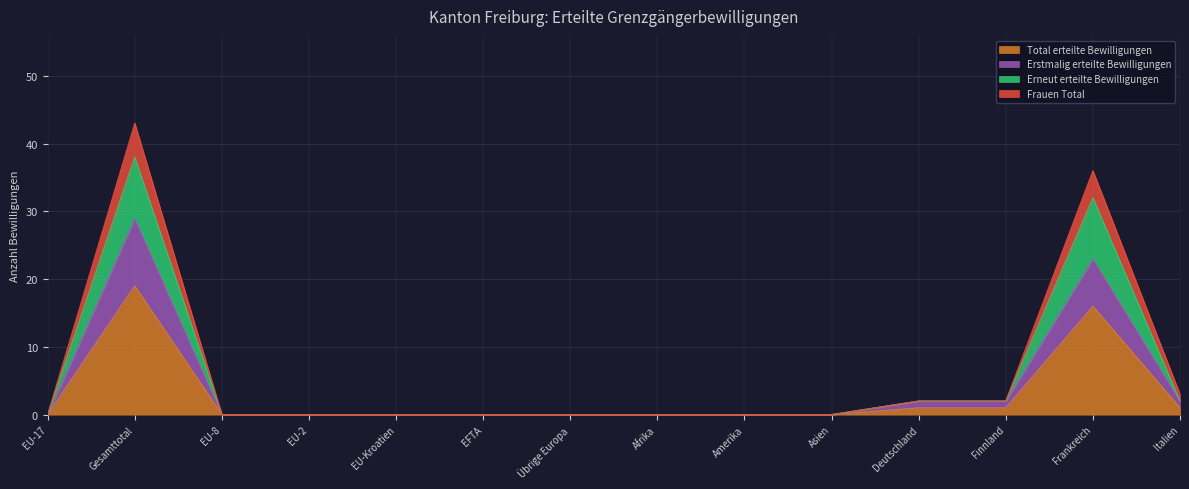

At which label is Erneut erteilte Bewilligungen closest to 19?

Frankreich